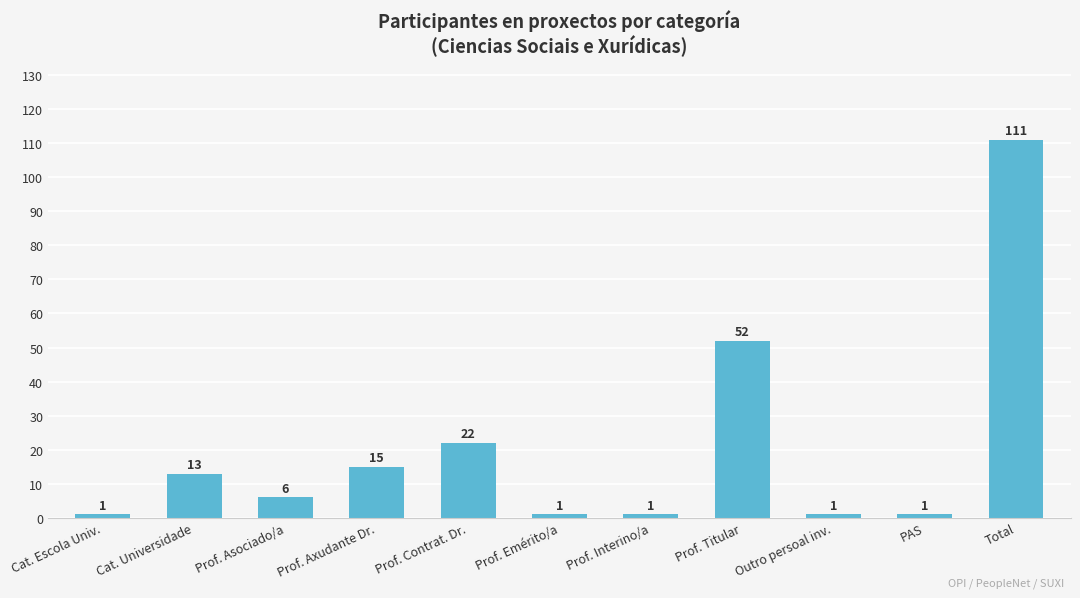

What is the average value?

20